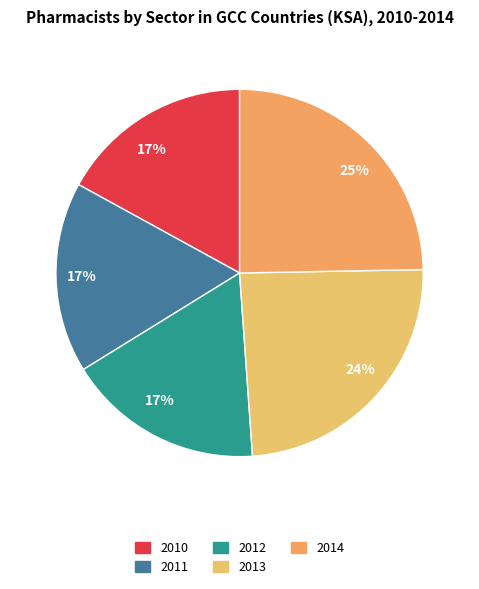

To the nearest percent, what is the average slice percentage?

20%